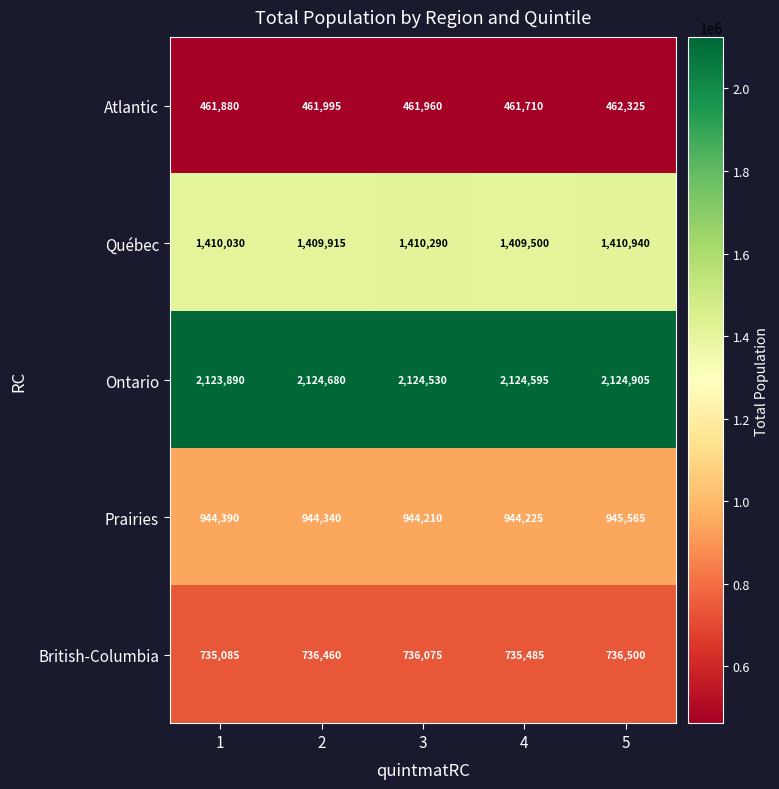

What is the average value of the Prairies series?

944546